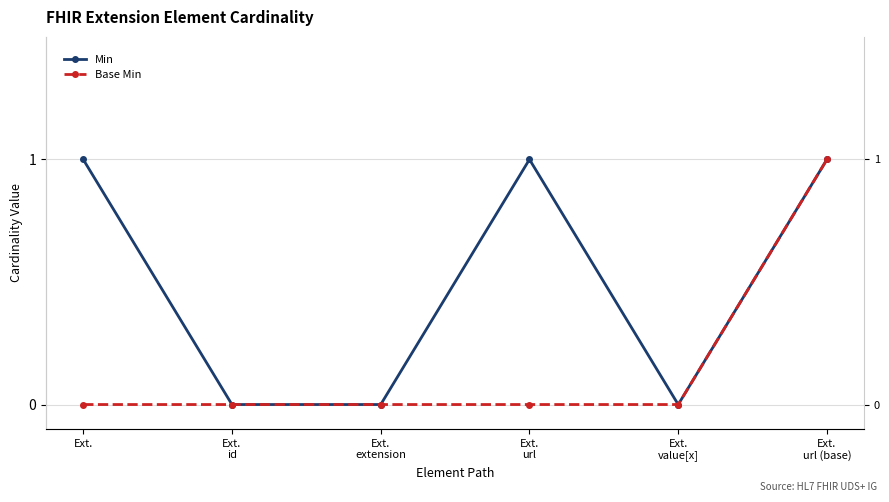

Which series has the largest range (max minus min)?

Min